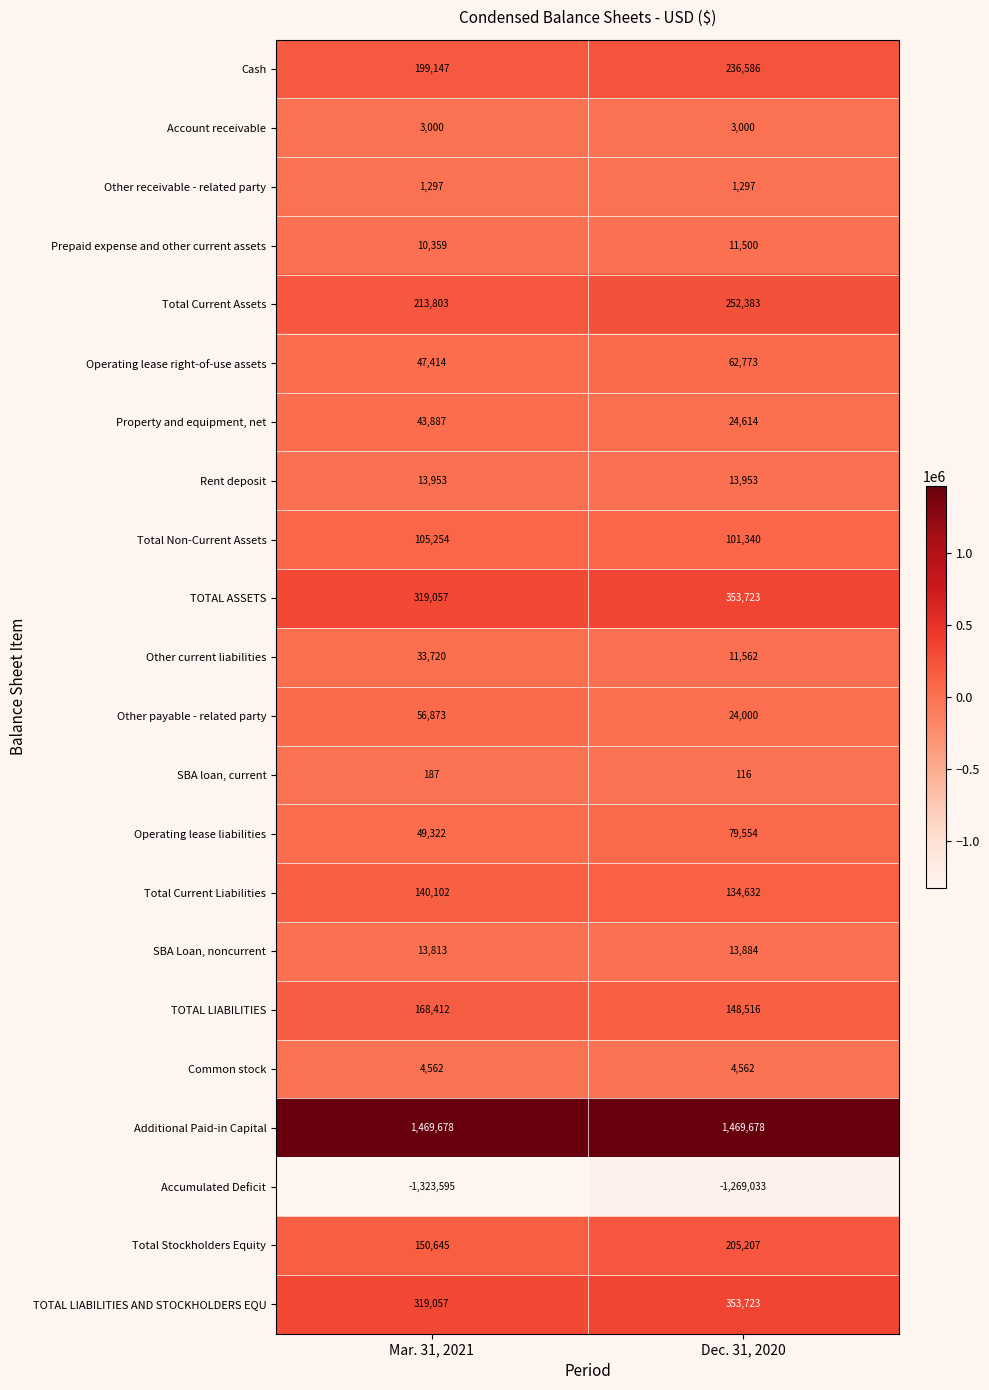

The value of SBA loan, current at Mar. 31, 2021 is 187. True or false?

True